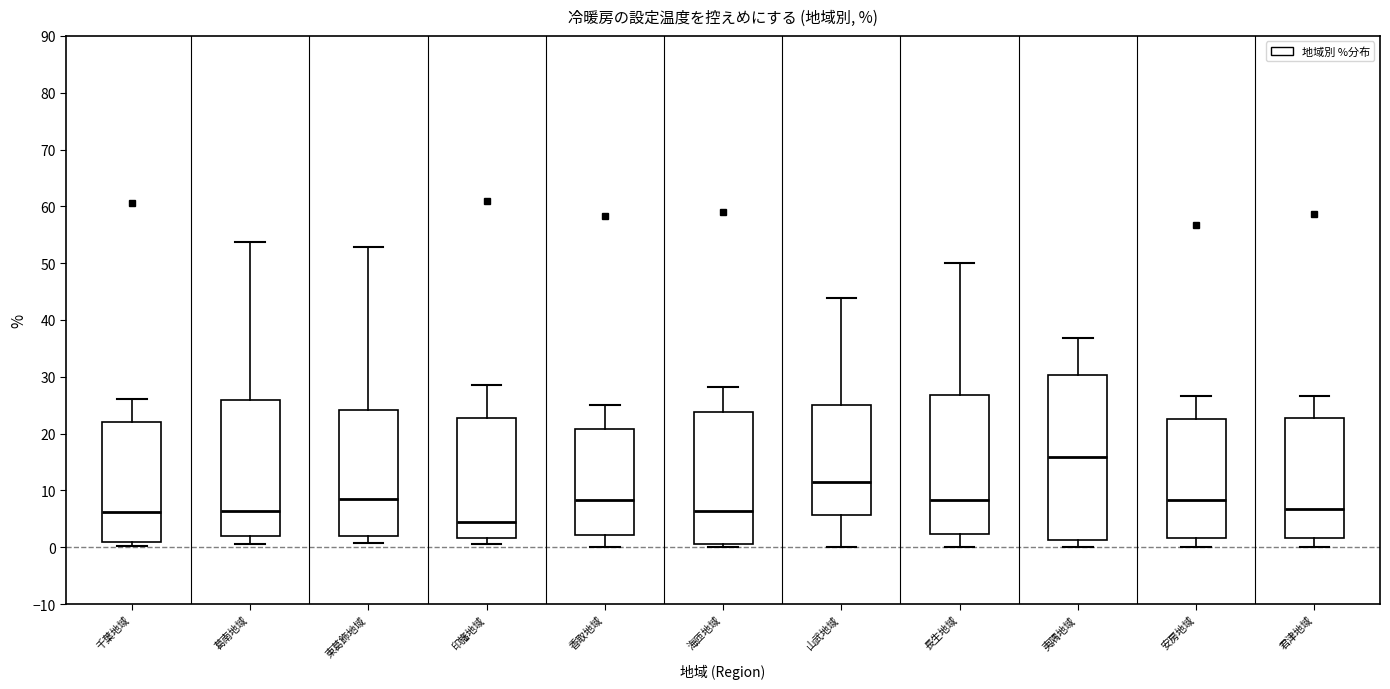

Reading left to right, transcribe this box plot: for each box, give where its median line is, the range the box spans, and where its two whiskers end, as read against the y-axis. The values are not printed on the chart, so give them approximately, as read against the axis.

千葉地域: median 6, box 1 to 22, whiskers 0 to 26
葛南地域: median 6, box 2 to 26, whiskers 1 to 54
東葛飾地域: median 9, box 2 to 24, whiskers 1 to 53
印旛地域: median 5, box 2 to 23, whiskers 1 to 29
香取地域: median 8, box 2 to 21, whiskers 0 to 25
海匝地域: median 6, box 1 to 24, whiskers 0 to 28
山武地域: median 11, box 6 to 25, whiskers 0 to 44
長生地域: median 8, box 2 to 27, whiskers 0 to 50
夷隅地域: median 16, box 1 to 30, whiskers 0 to 37
安房地域: median 8, box 2 to 23, whiskers 0 to 27
君津地域: median 7, box 2 to 23, whiskers 0 to 27